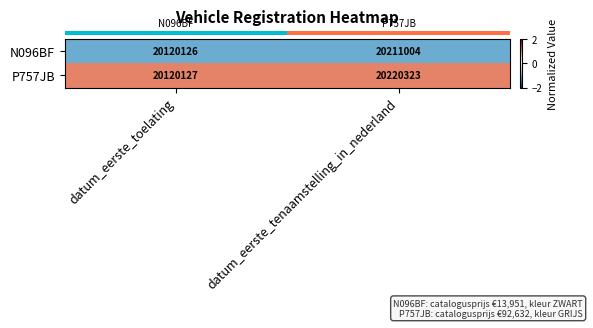

Between datum_eerste_toelating and datum_eerste_tenaamstelling_in_nederland, which series saw the biggest shift?

P757JB